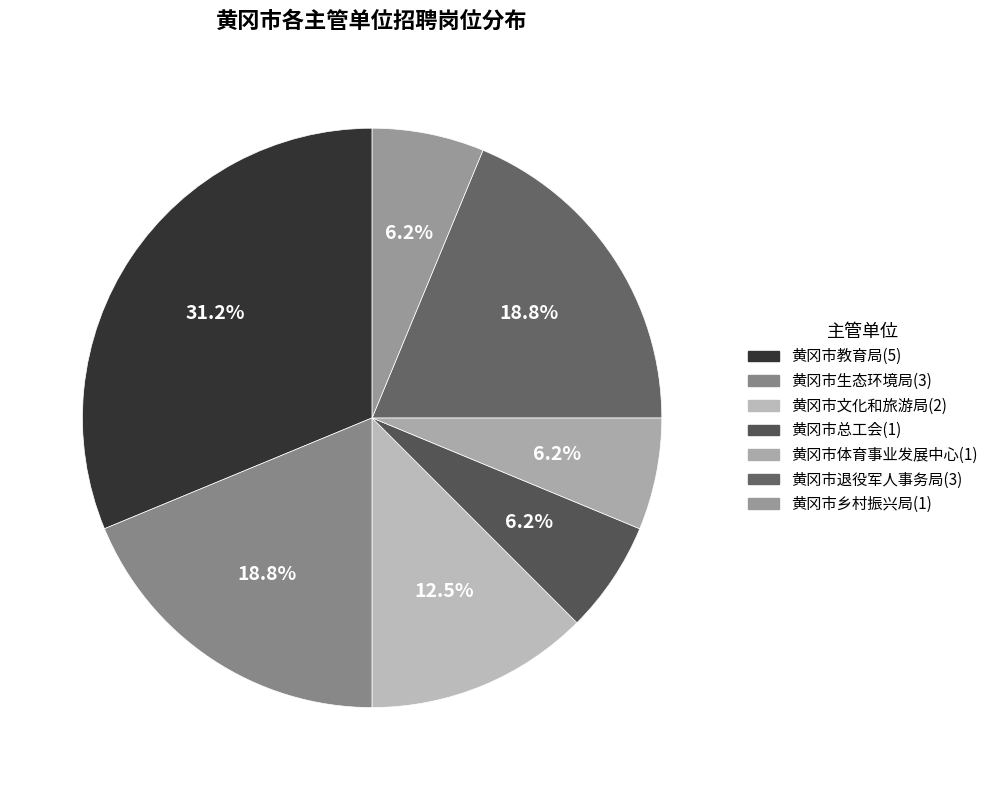

Is it true that 黄冈市文化和旅游局 is 19% of the pie?

False